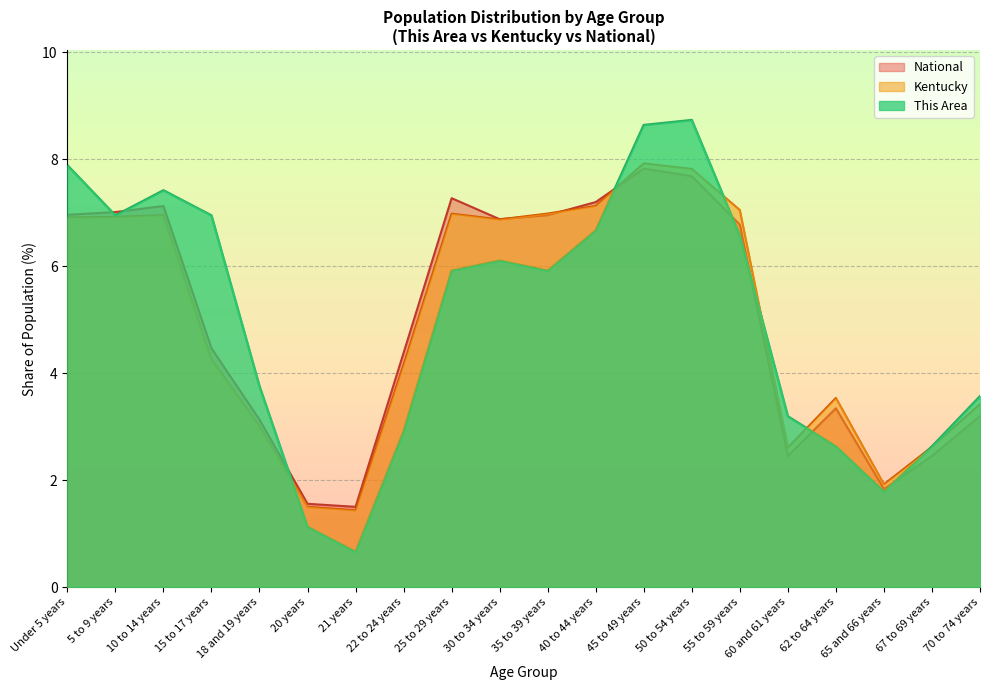

At how many categories does at least one series exceed 5?

11